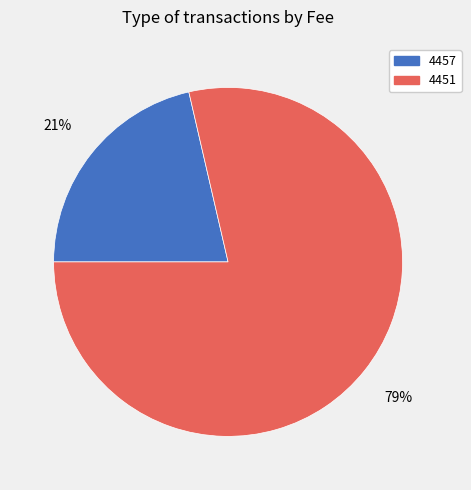

Which has a higher value, 4457 or 4451?

4451